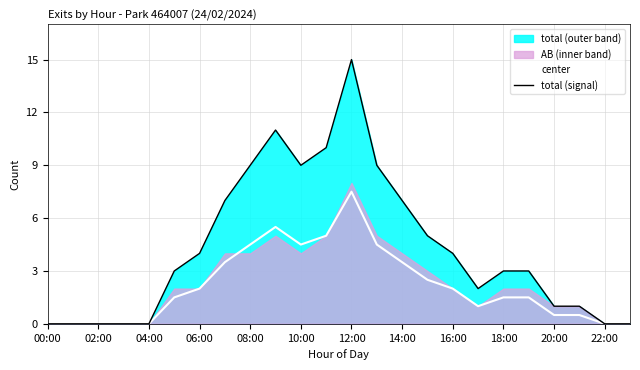

Which series has the largest range (max minus min)?

total (signal)